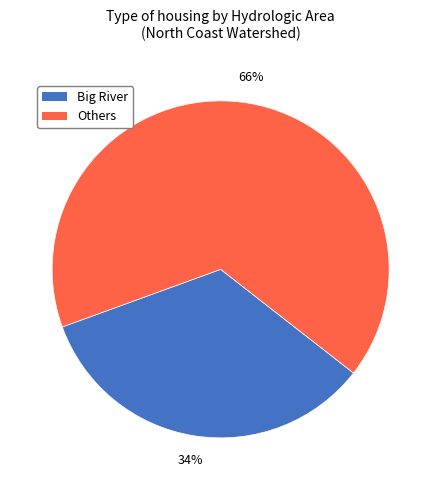

Does any single category account for the majority?

Yes